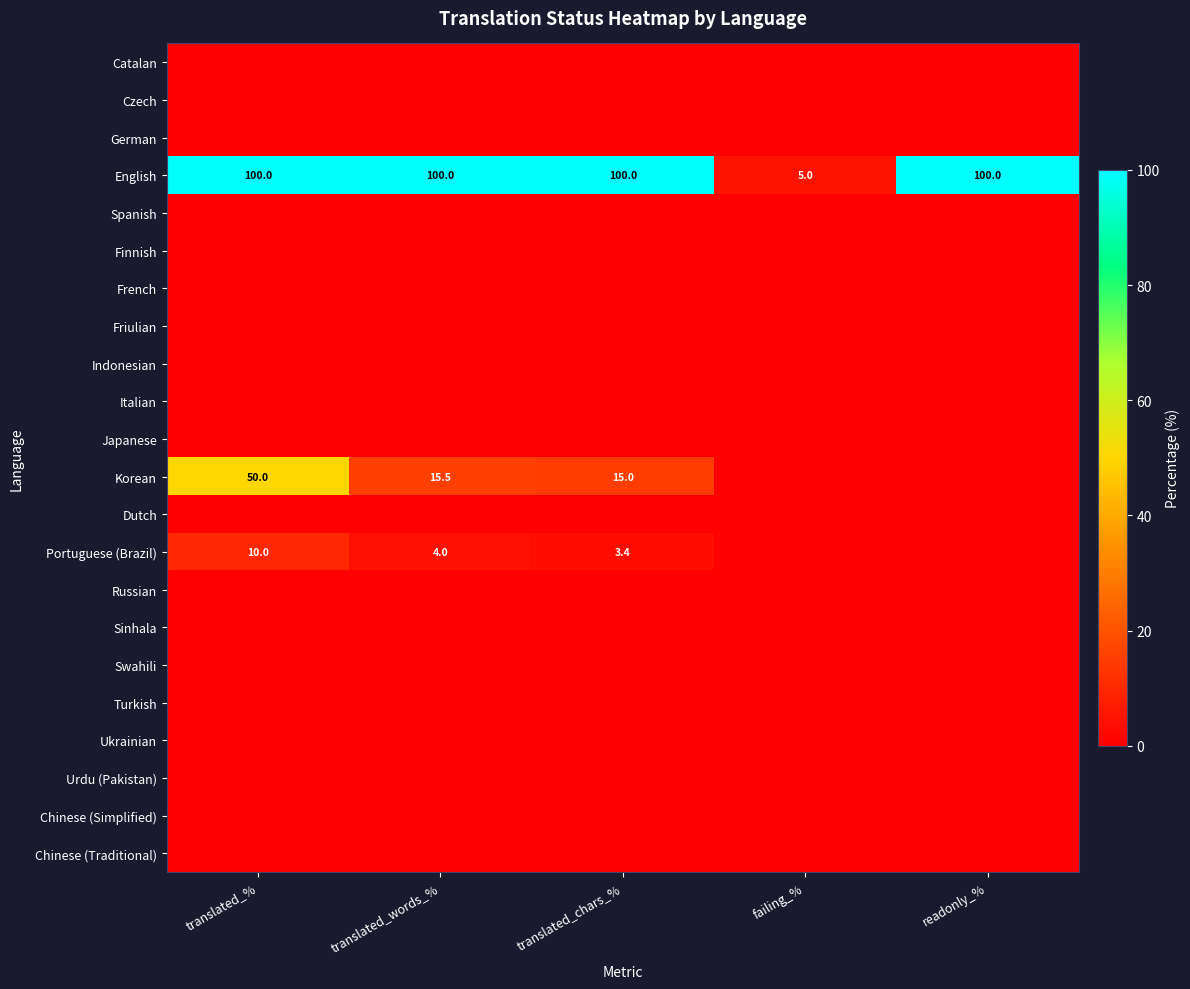

True or false: Italian has a value of 0.0 at translated_%.

True